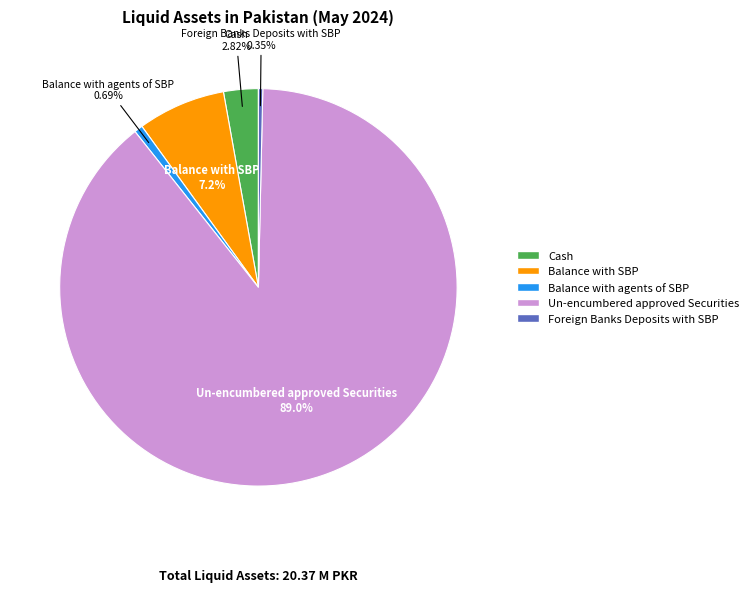

To the nearest percent, what is the difference between the Balance with agents of SBP and Un-encumbered approved Securities slice percentages?

88%